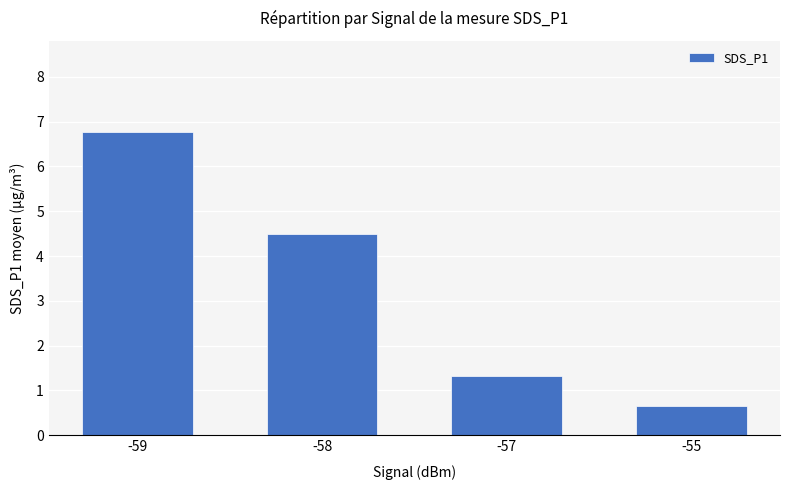

What is the change in value from -58 to -57?

-3.2